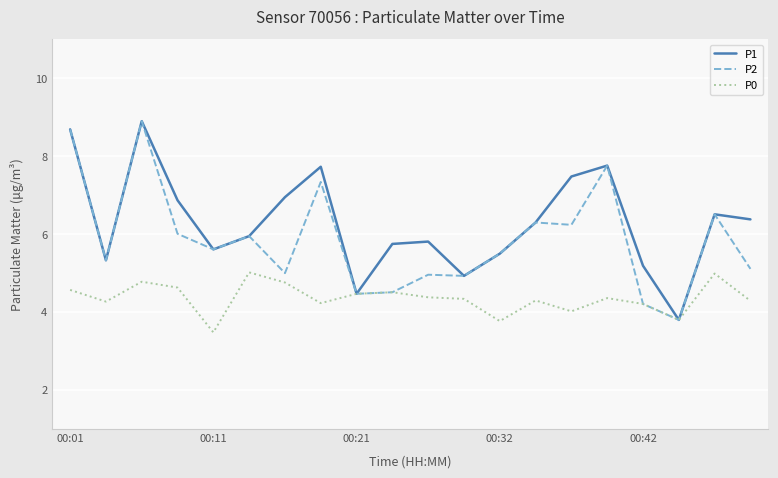

Rank the series by their average value, from lowest to highest.

P0, P2, P1